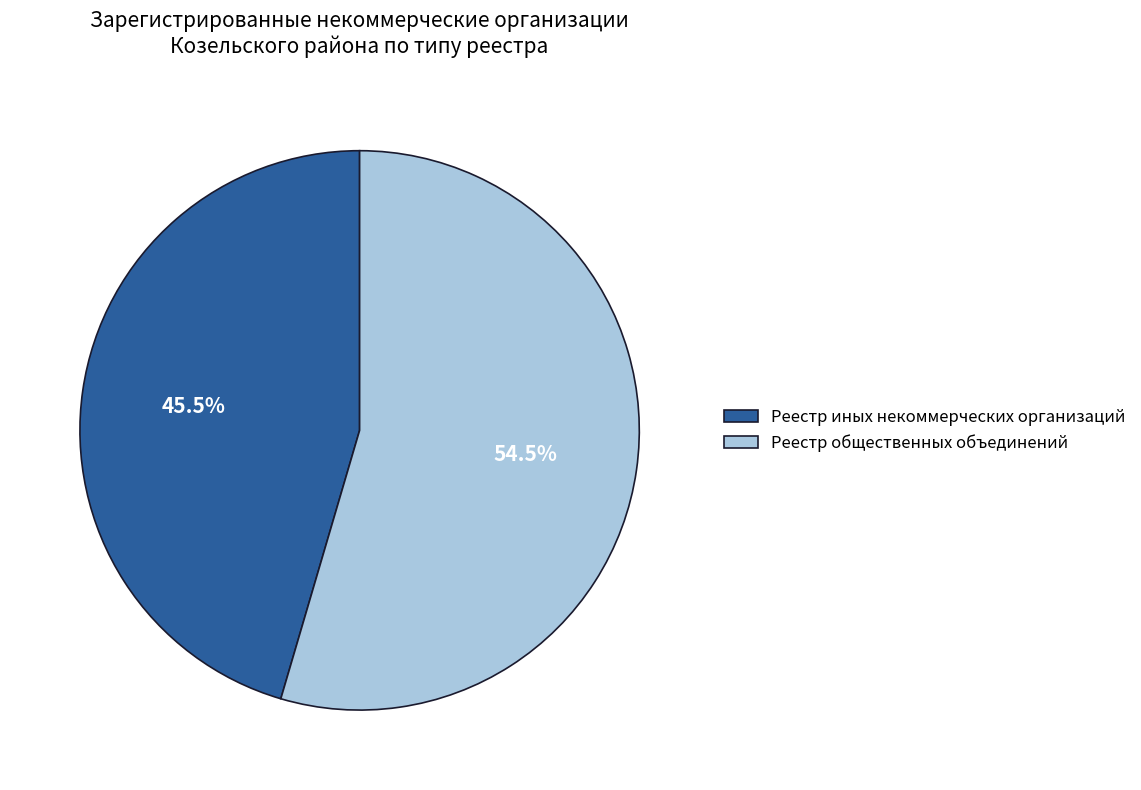

Which has a higher value, Реестр общественных объединений or Реестр иных некоммерческих организаций?

Реестр общественных объединений